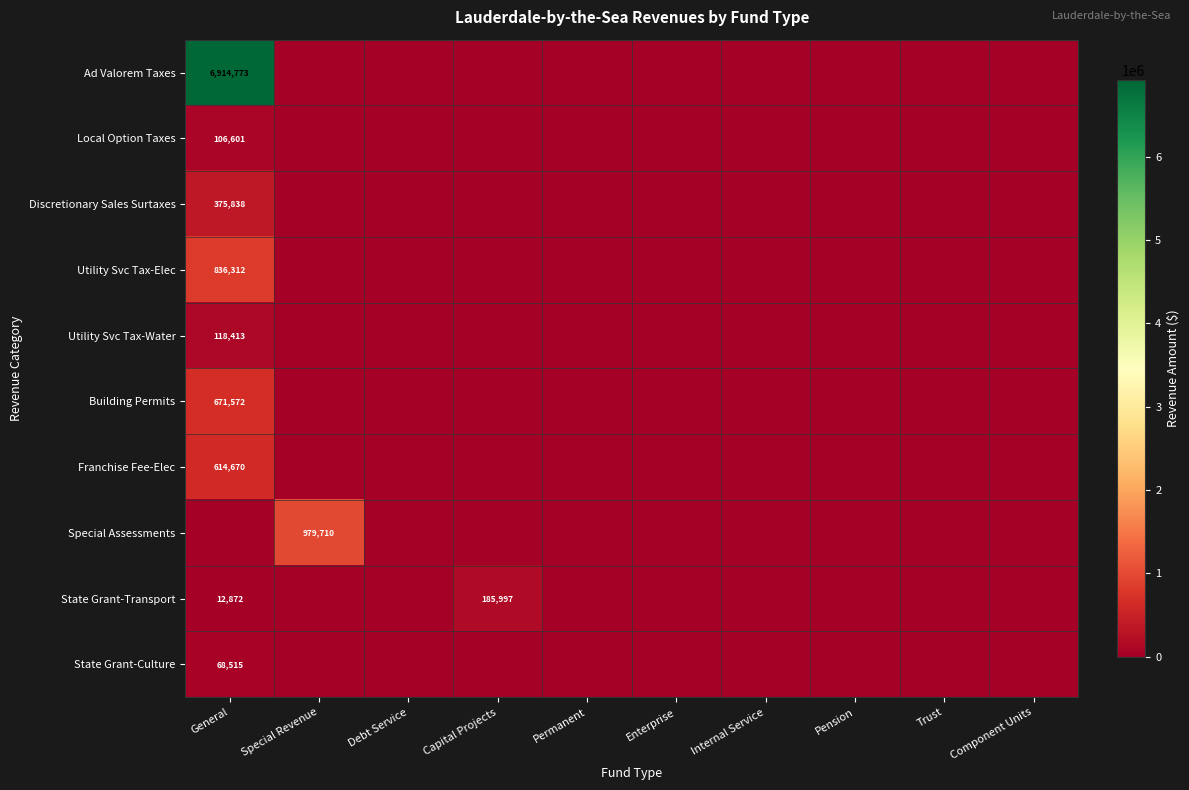

At how many categories does at least one series exceed 5692943?

1